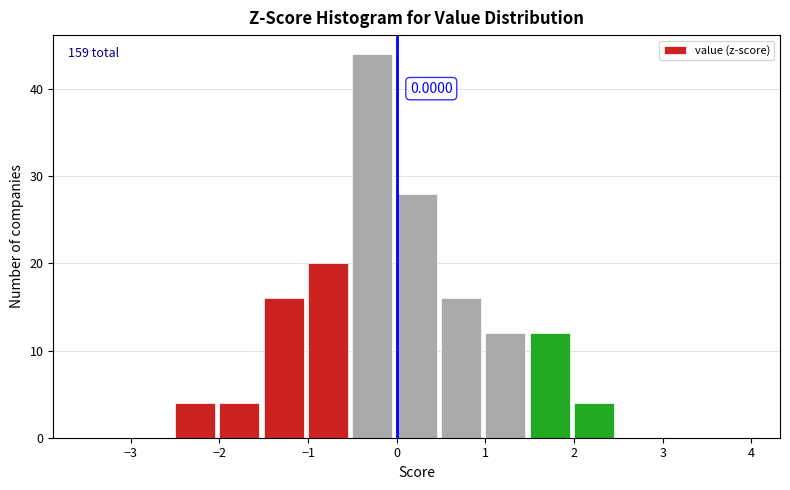

Which range on the x-axis has the tallest bar?

-0.5 to 0.0